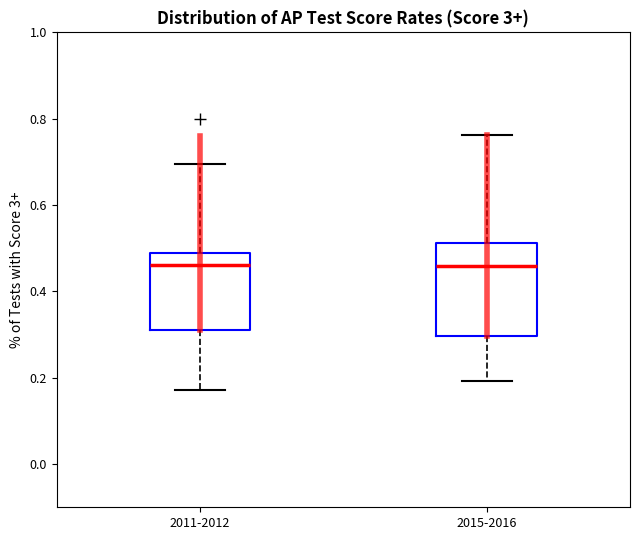

Reading left to right, read every box against the y-axis: the position of its median line, the range the box covers, and the ends of its whiskers. The values are not printed on the chart, so give them approximately, as read against the axis.

2011-2012: median 0.46, box 0.30 to 0.50, whiskers 0.18 to 0.70
2015-2016: median 0.46, box 0.30 to 0.52, whiskers 0.20 to 0.76